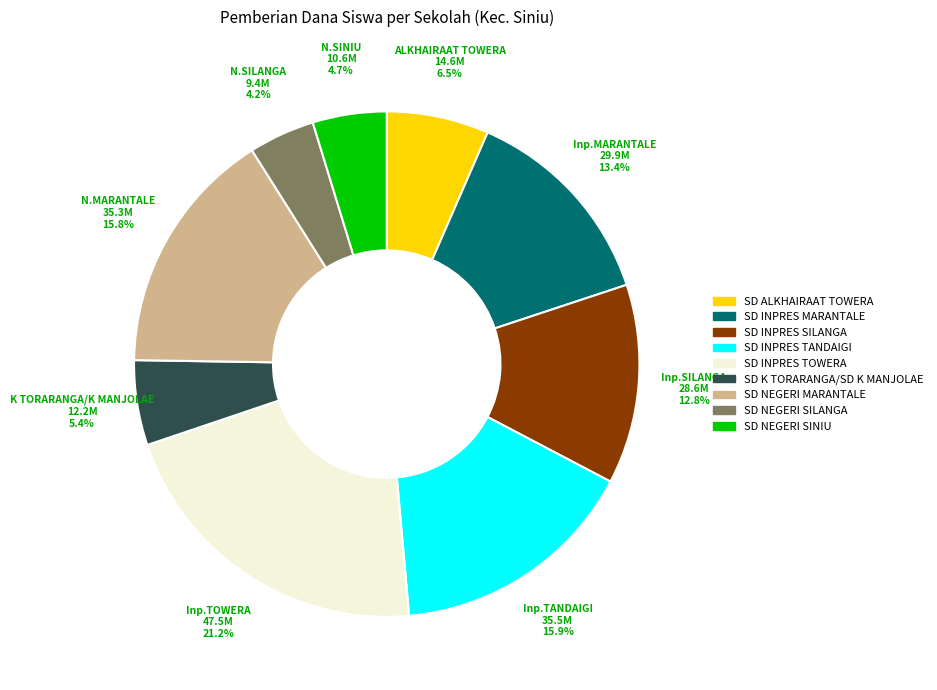

Is there a majority slice in this chart?

No